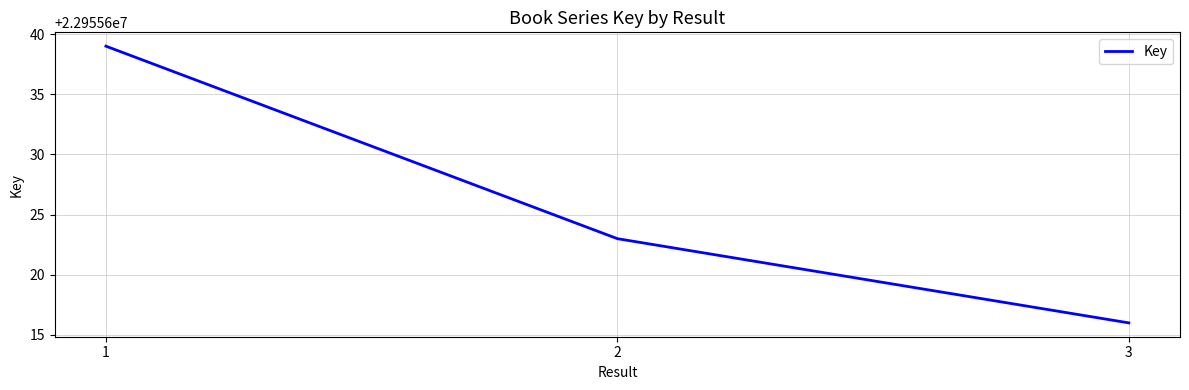

At which label does the data first exceed 22955623?

1